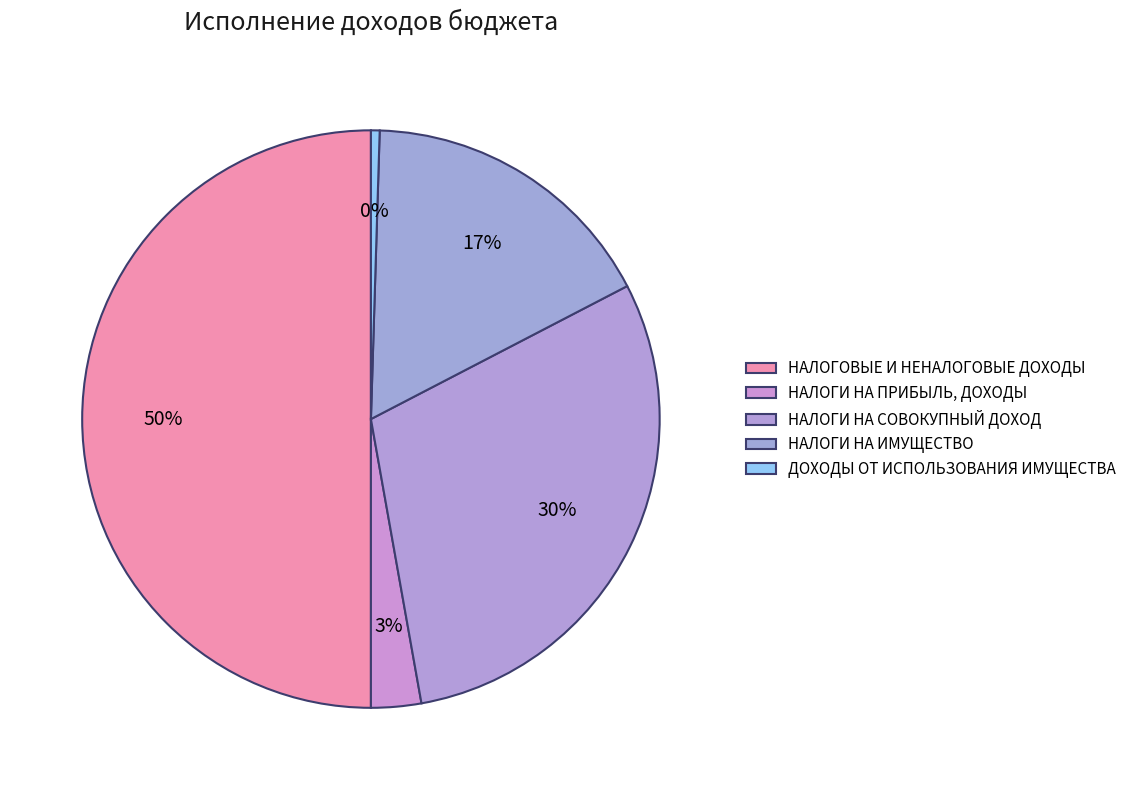

Is it true that НАЛОГИ НА ИМУЩЕСТВО is 17% of the pie?

True